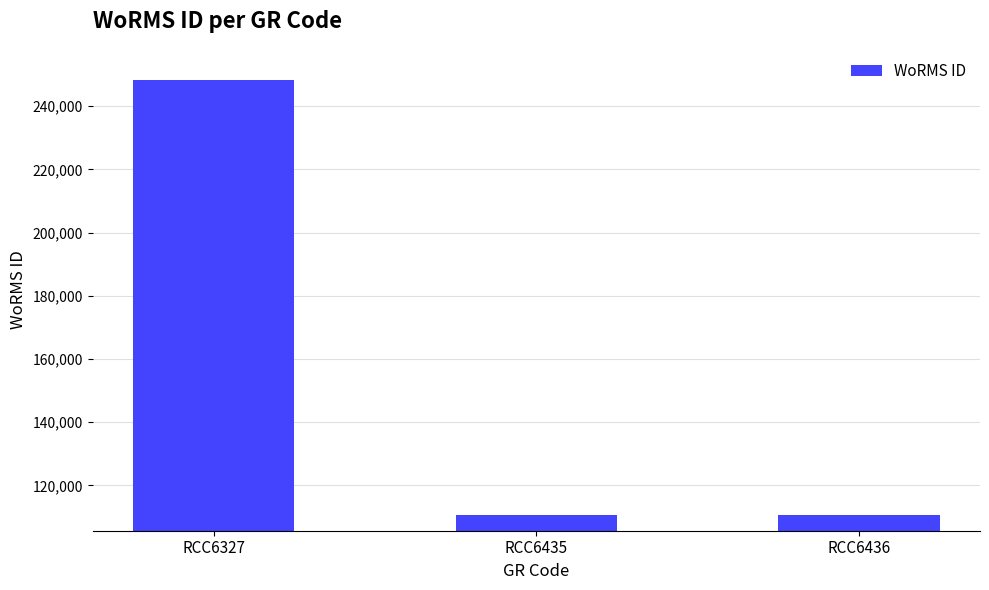

What is the smallest value displayed?

110652